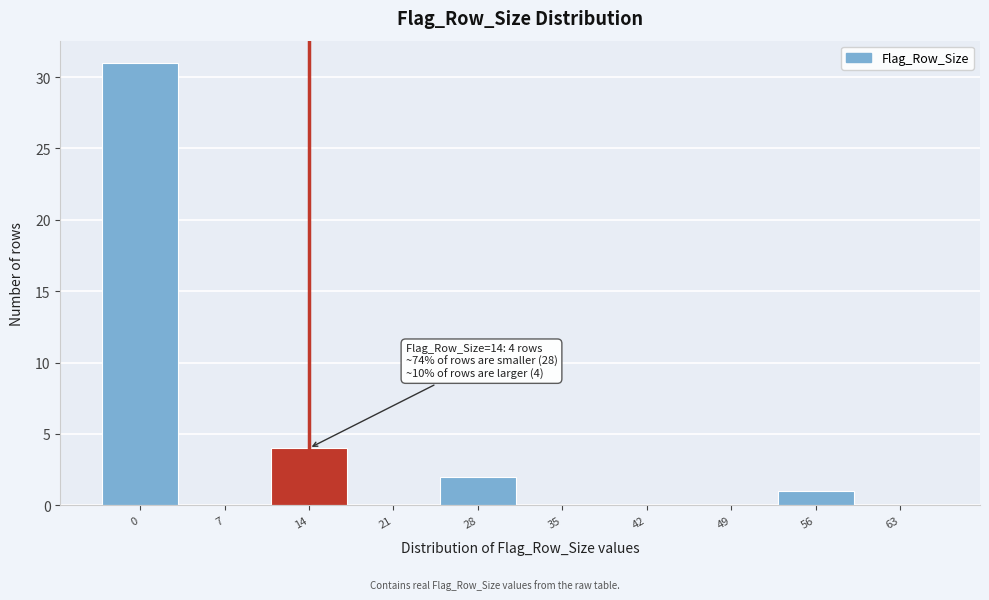

Reading left to right, list all the values displayed in this chart.

0=31	7=0	14=4	21=0	28=2	35=0	42=0	49=0	56=1	63=0